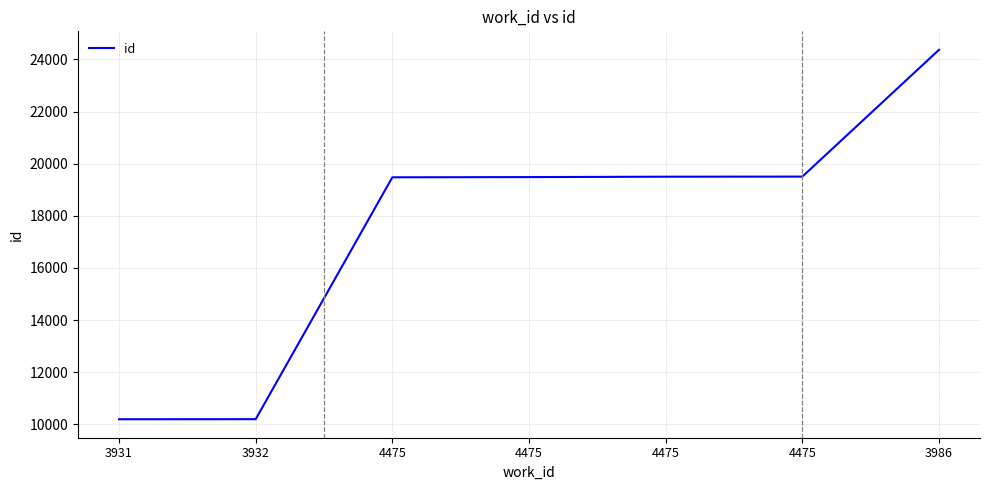

Is it true that the value at 4475 is 28646?

False